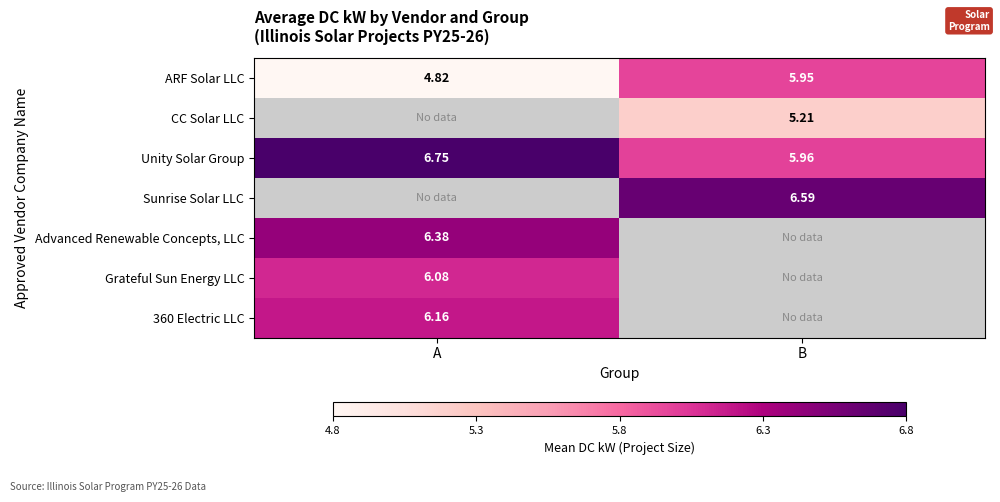

How many values in the ARF Solar LLC series exceed 5?

1